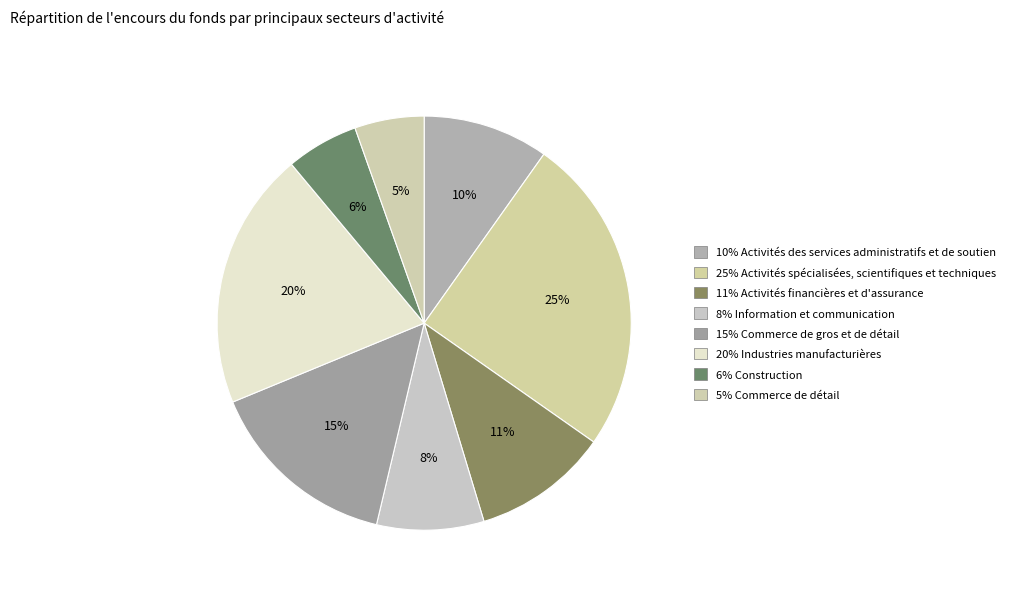

Rank the categories by value from highest to lowest.

Activités spécialisées, scientifiques et techniques, Industries manufacturières, Commerce de gros et de détail, Activités financières et d'assurance, Activités des services administratifs et de soutien, Information et communication, Construction, Commerce de détail